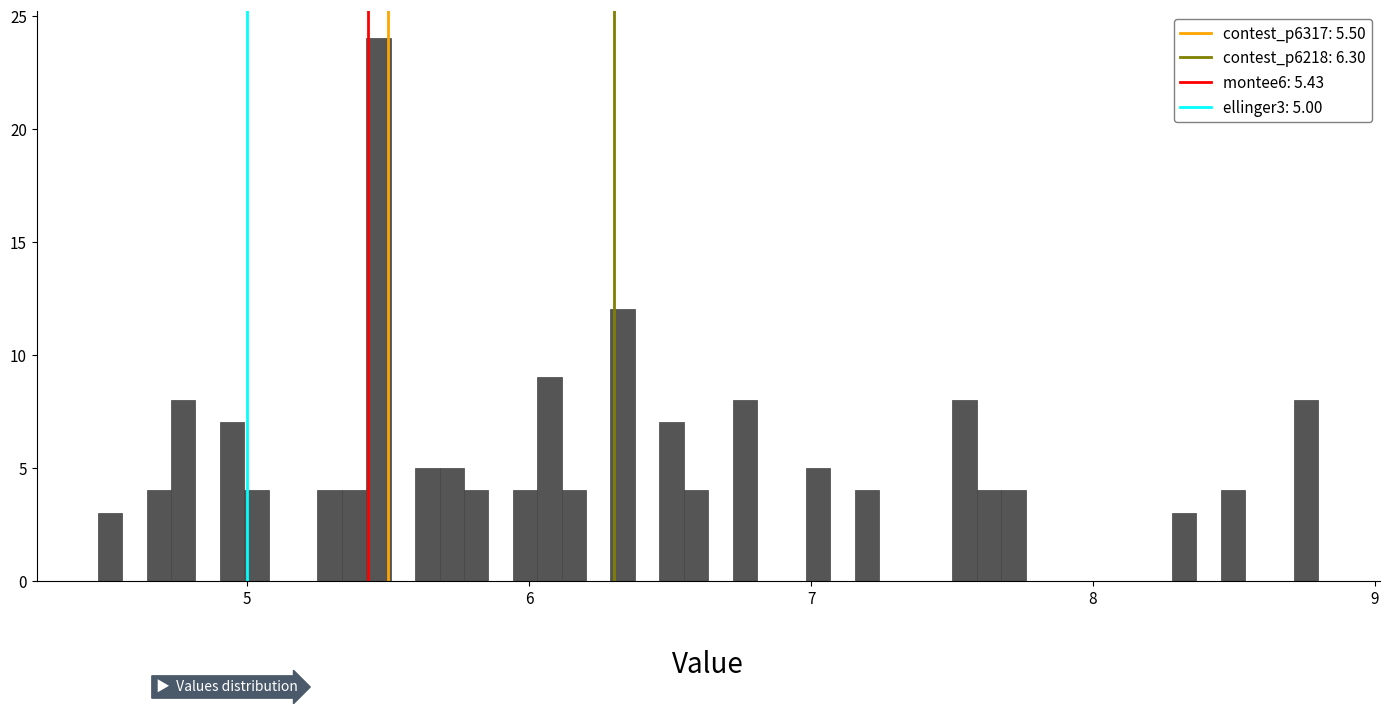

Around what value on the x-axis is the tallest bar? Give the approximate position of its centre, as read against the axis.

5.5